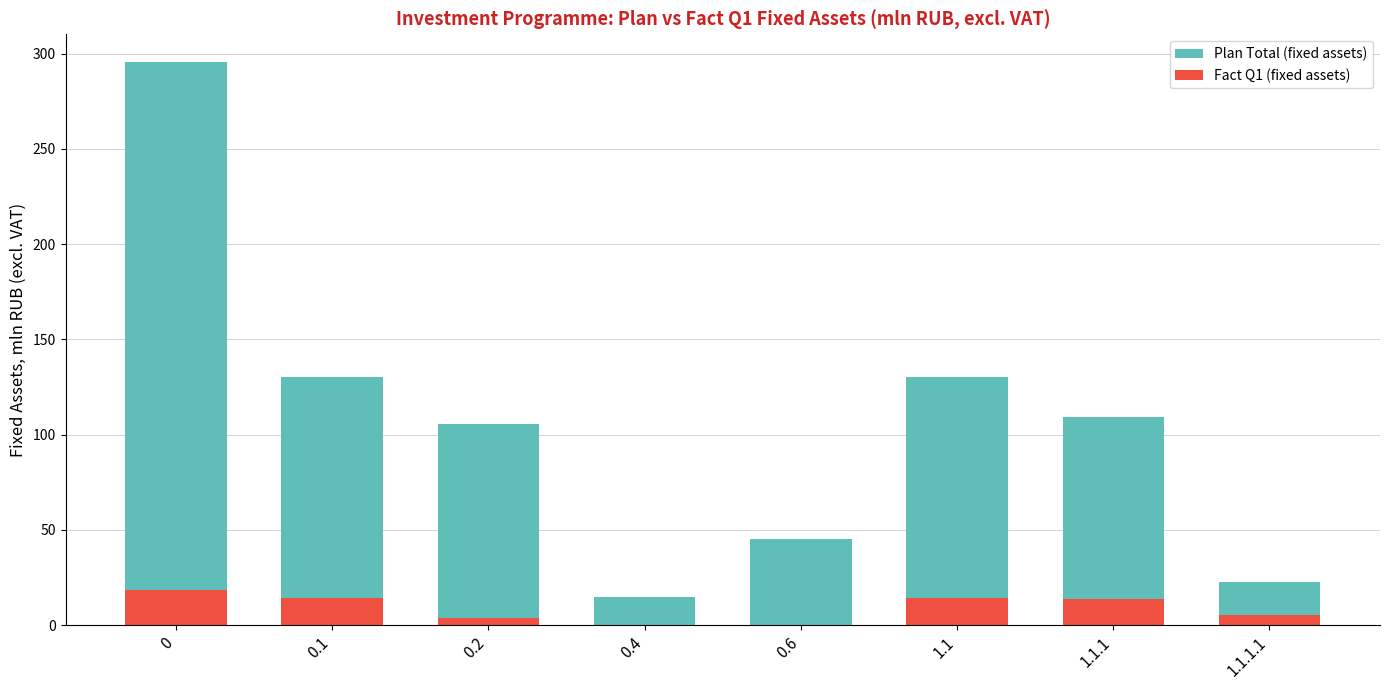

The Fact Q1 (fixed assets) series shows 0.0 at 0.6. True or false?

True